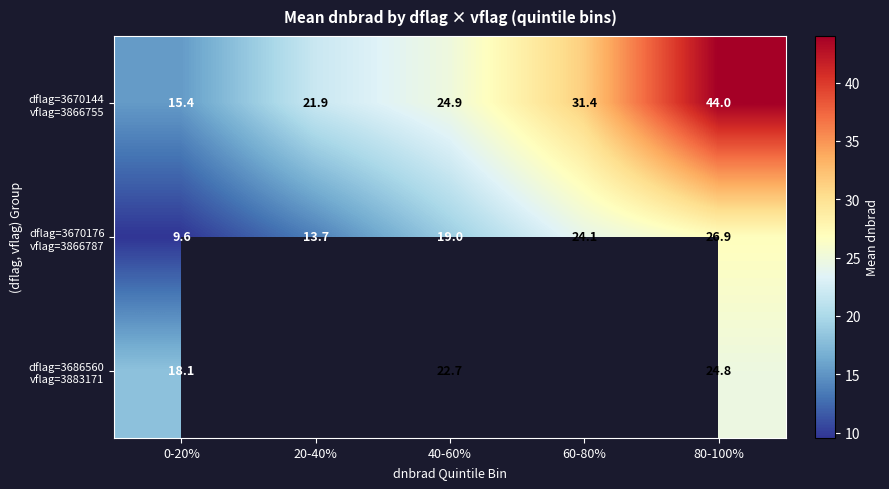

What is the minimum value shown in the chart?

9.6